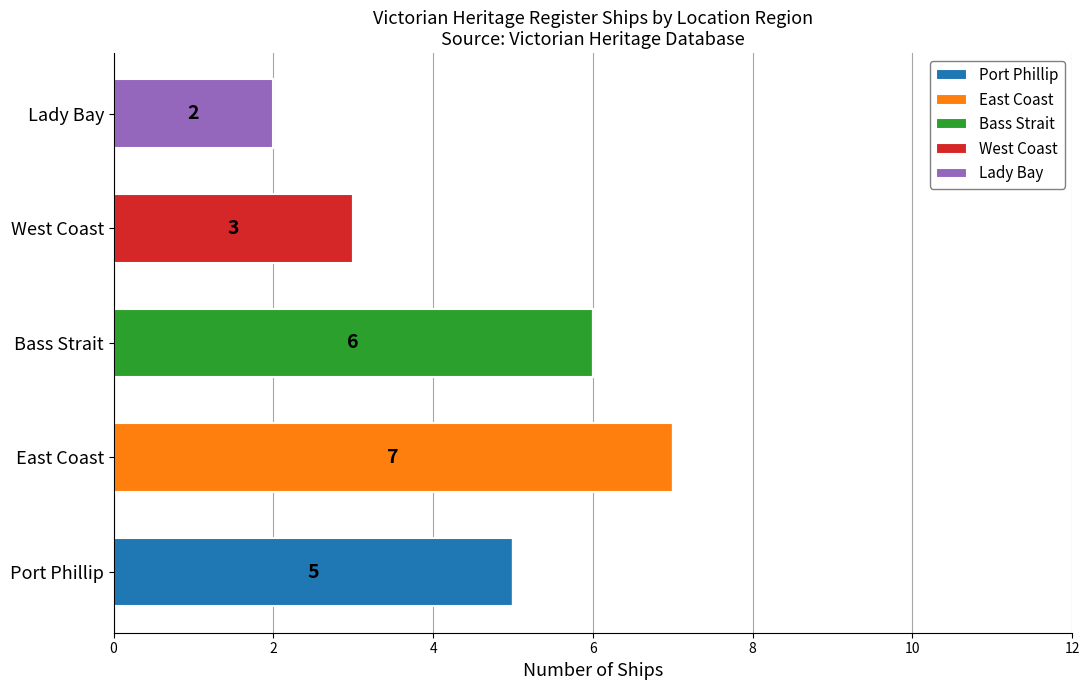

What is the total value across all series at East Coast?

7